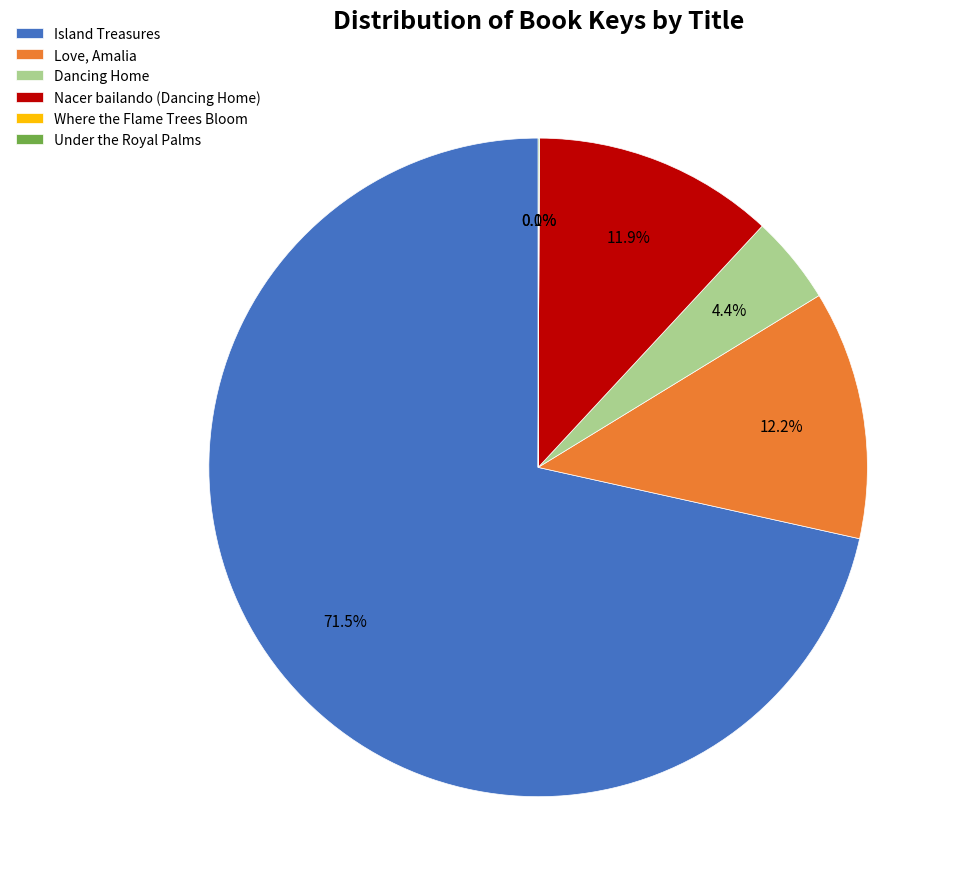

To the nearest percent, what is the average slice percentage?

17%